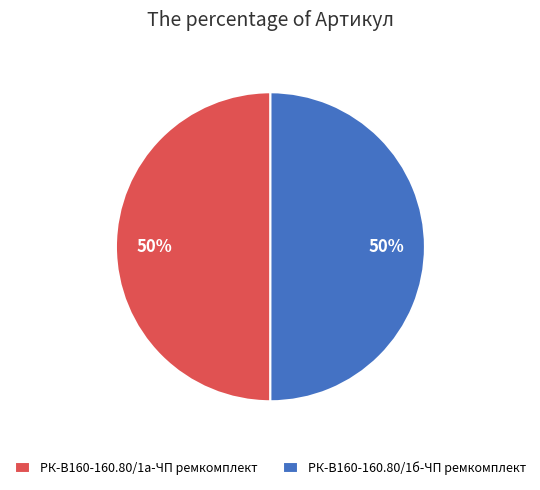

Do РК-В160-160.80/1а-ЧП ремкомплект and РК-В160-160.80/1б-ЧП ремкомплект together represent more than half of the pie?

Yes